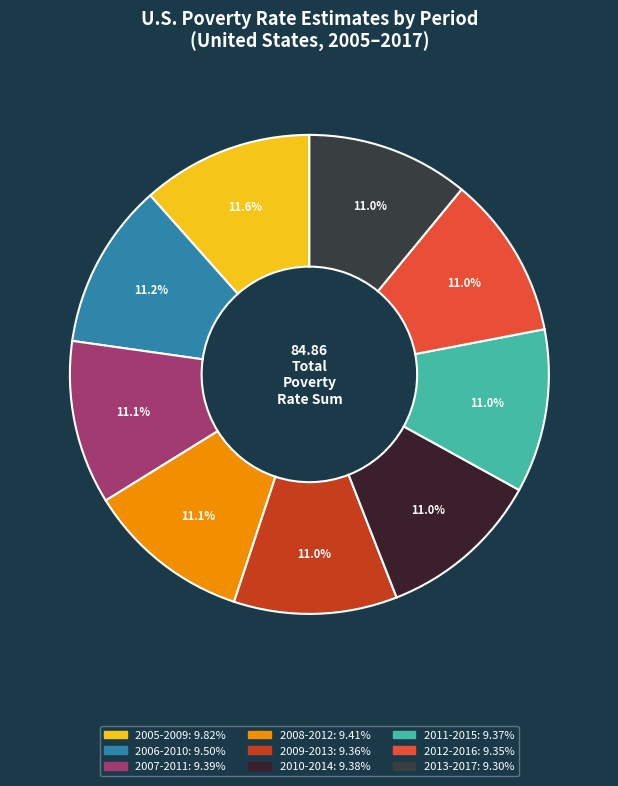

Between 2006-2010 and 2009-2013, which is larger?

2006-2010